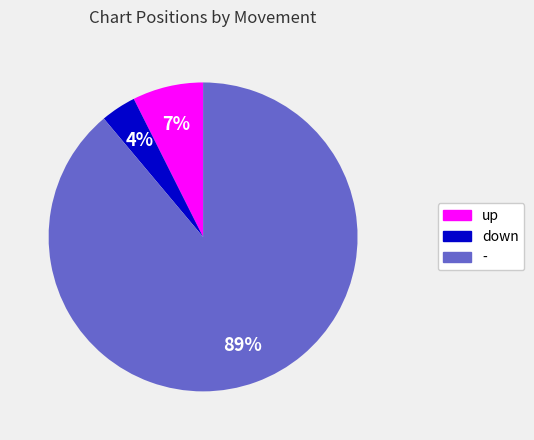

True or false: down accounts for 9% of the total.

False